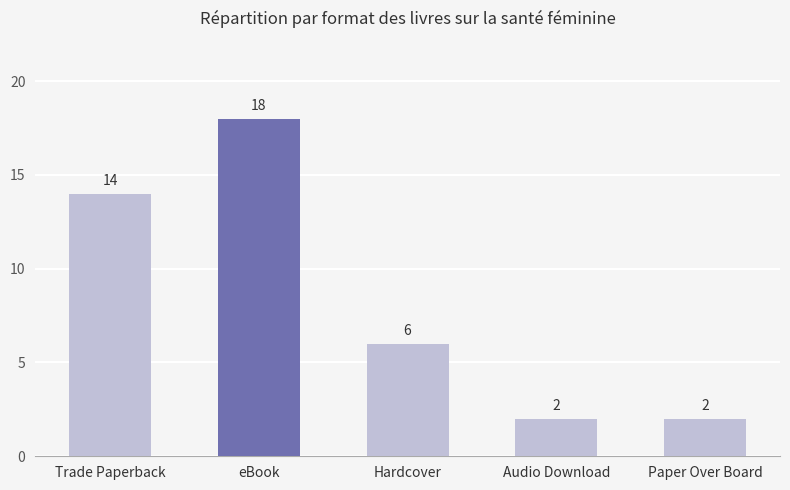

True or false: the data shows 2 at Audio Download.

True